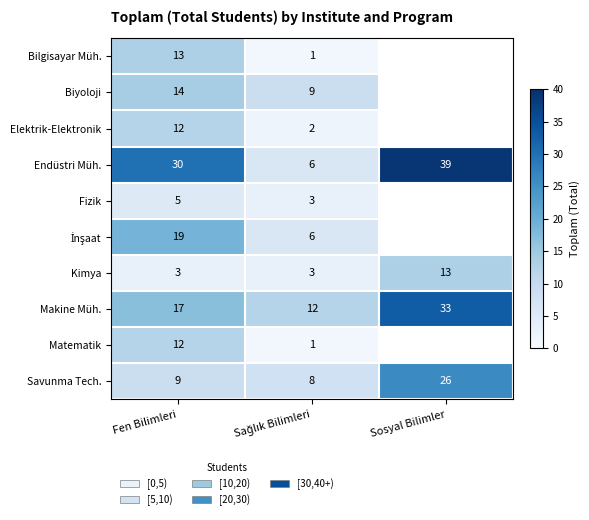

What is the spread (max minus min) of values at Fen Bilimleri?

27